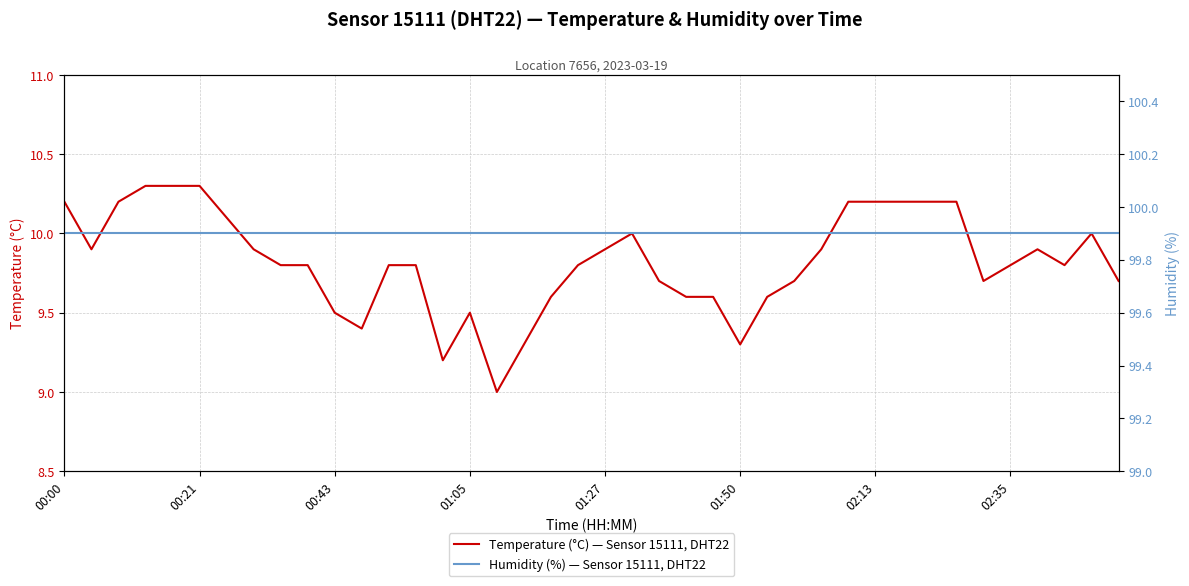

How many data points in Temperature (°C) — Sensor 15111, DHT22 are above 9?

39